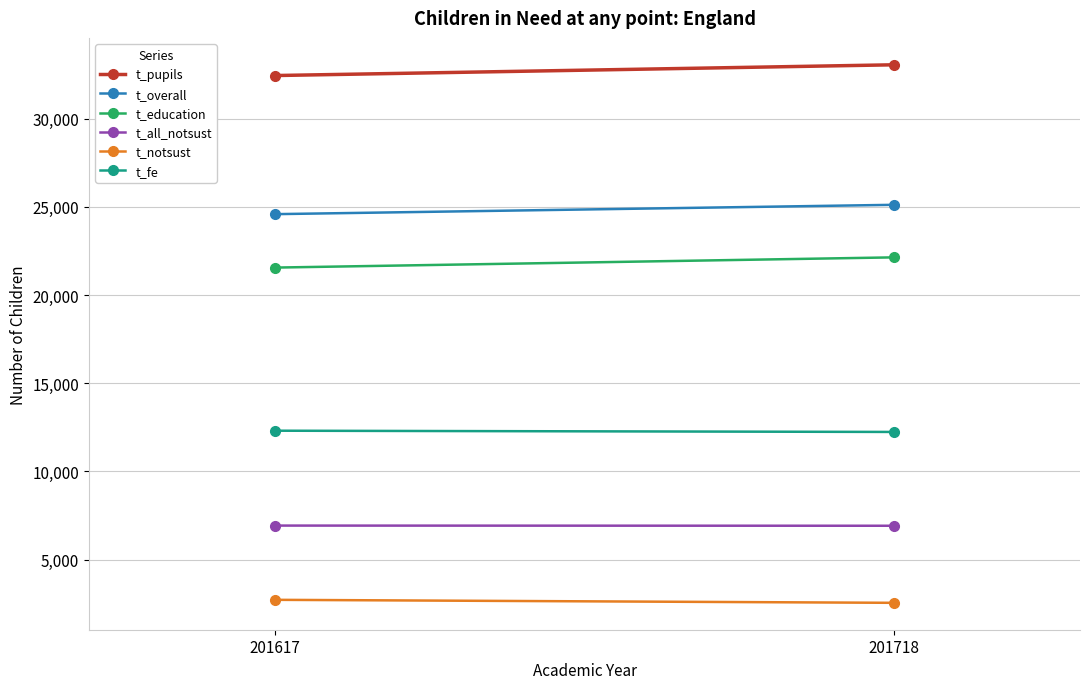

True or false: t_notsust has a value of 659 at 201617.

False